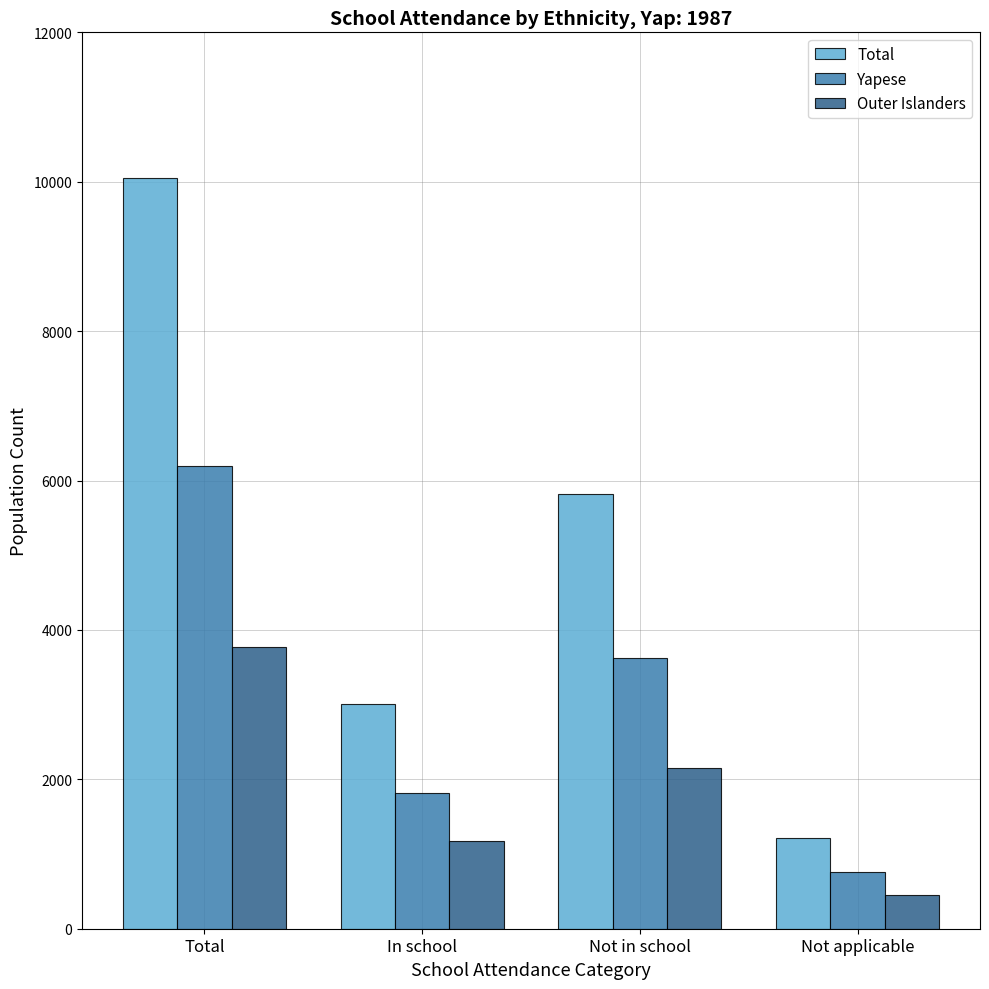

What is the label of the 2nd bar from the right?

Not in school